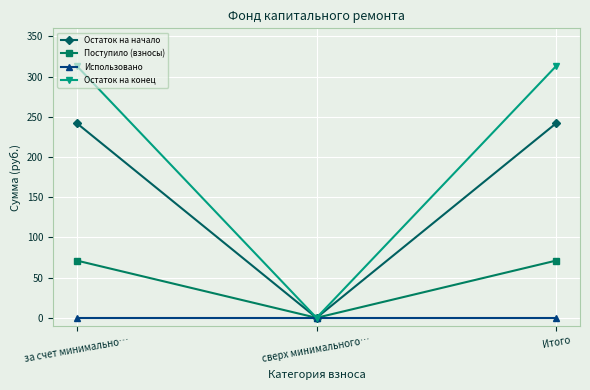

Which series changed the most between за счет минимально… and сверх минимального…?

Остаток на конец